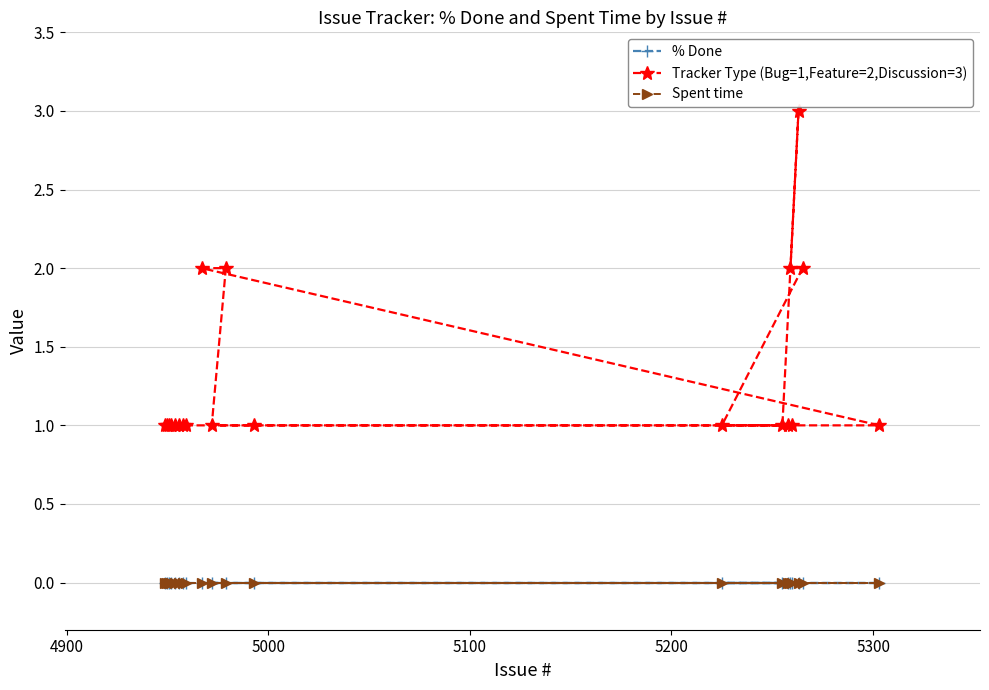

What is the difference between the second highest and second lowest values in the Tracker Type (Bug=1,Feature=2,Discussion=3) series?

1